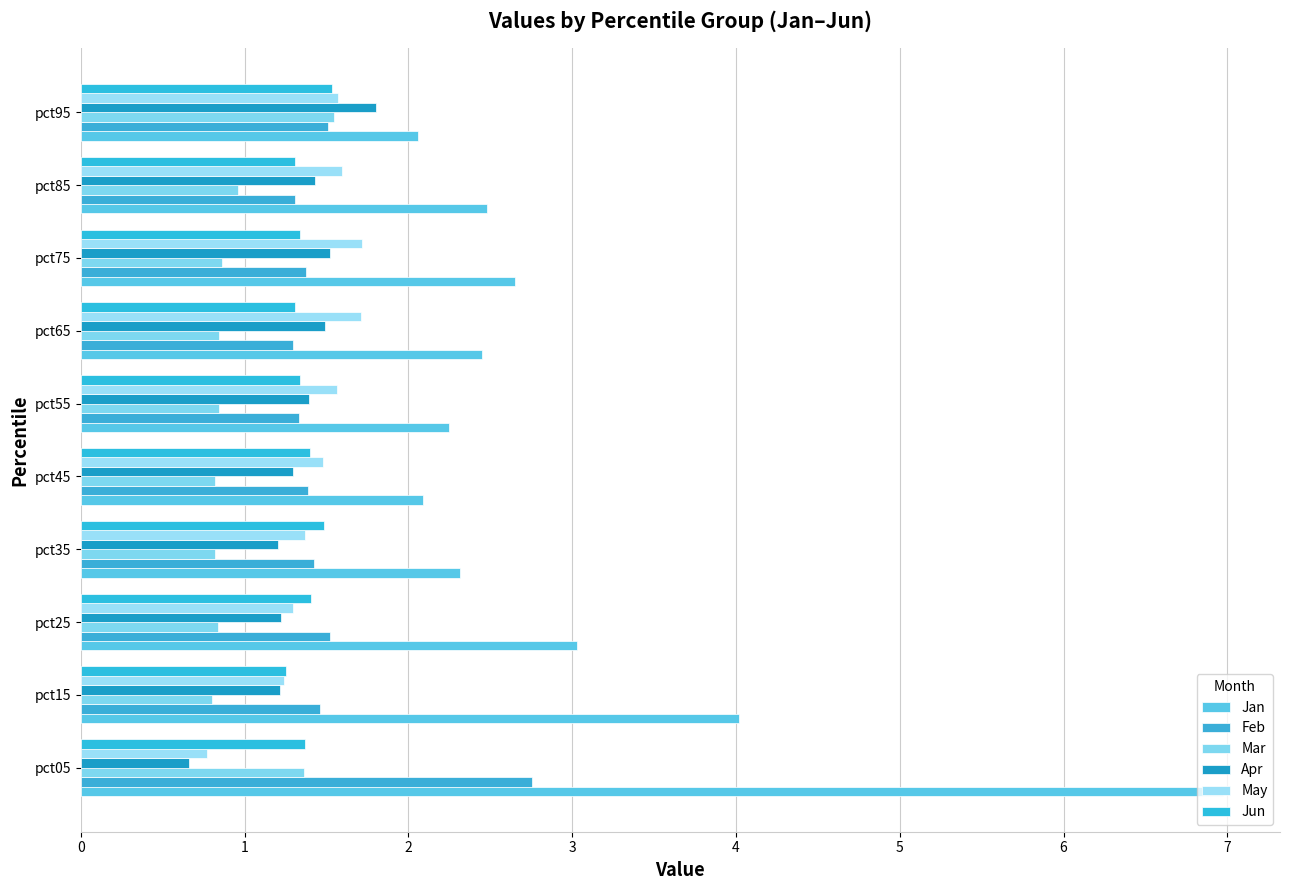

How many distinct data groups are displayed?

6